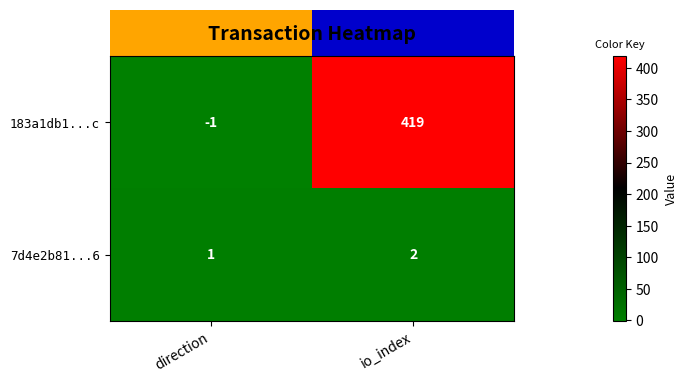

At which category does the chart reach its minimum across all series?

direction